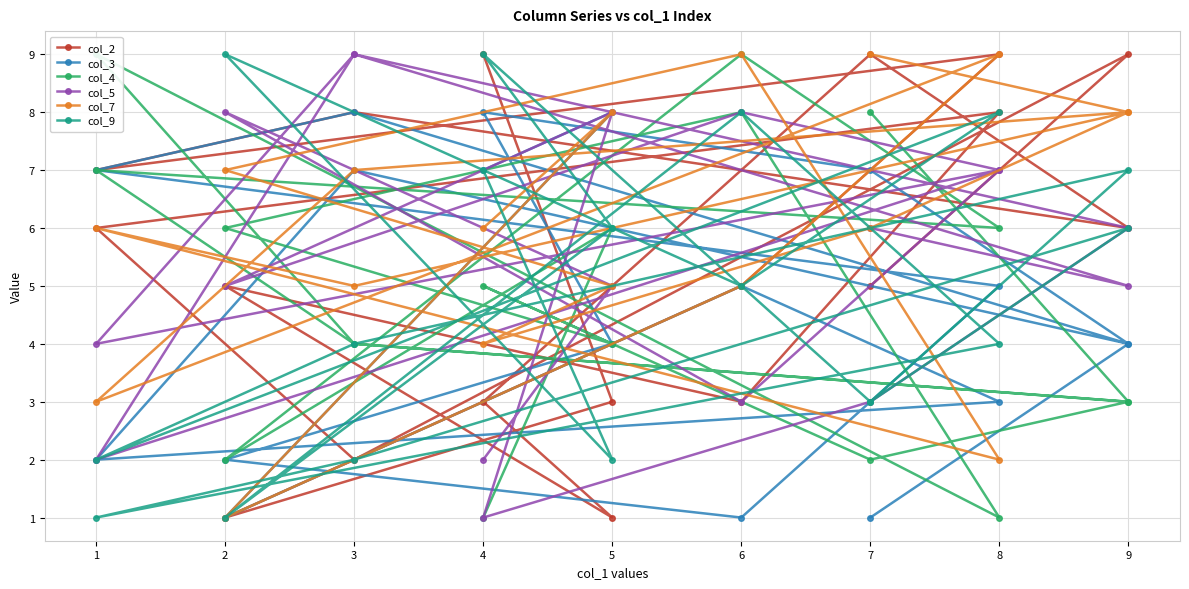

Is the value of col_3 at 2 greater than the value of col_4 at 4?

No